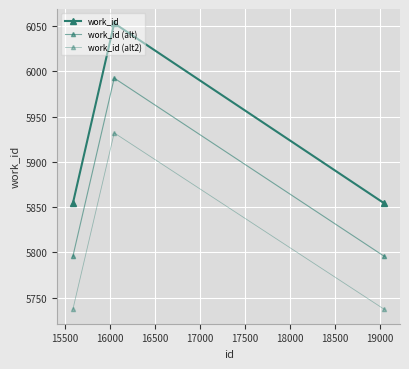

Does the chart have visible grid lines?

Yes